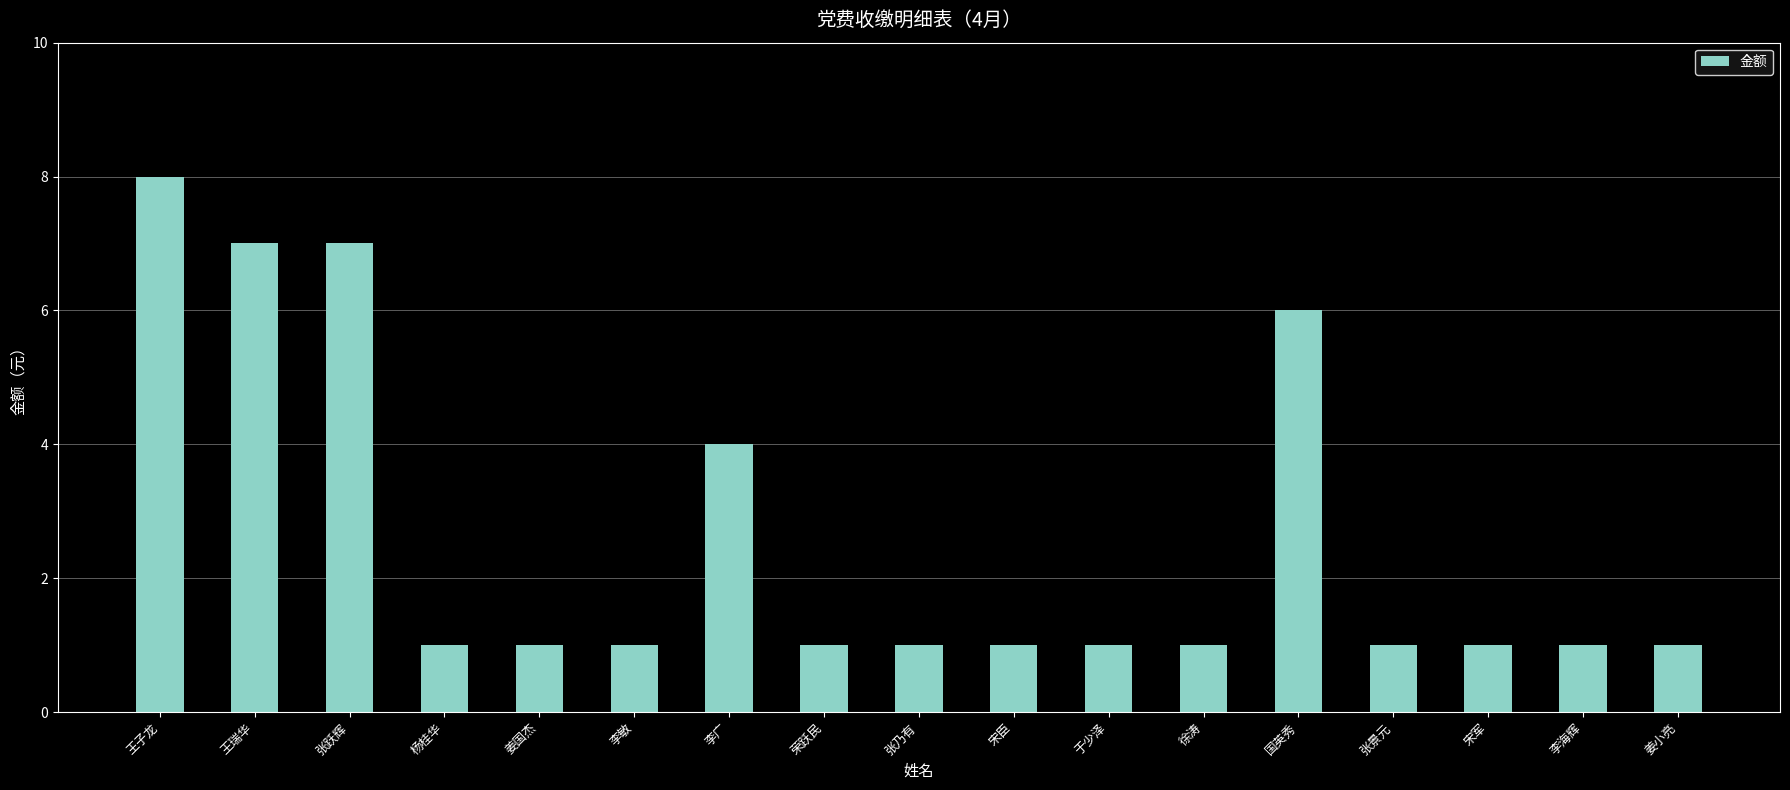

Reading right to left, extract all data points from this chart.

1	1	1	1	6	1	1	1	1	1	4	1	1	1	7	7	8